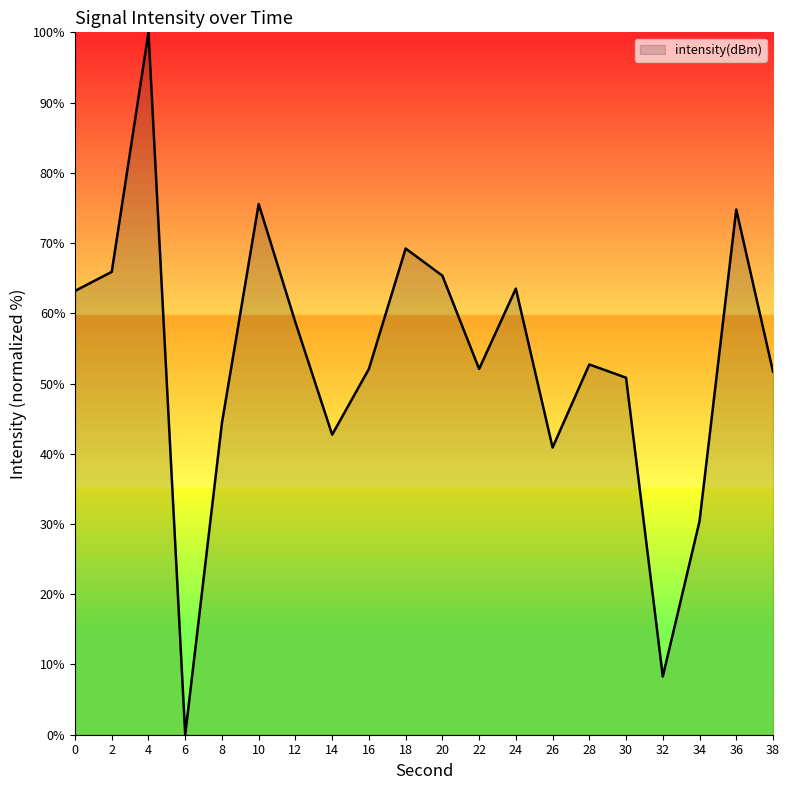

Which label corresponds to the largest value in the chart?

4